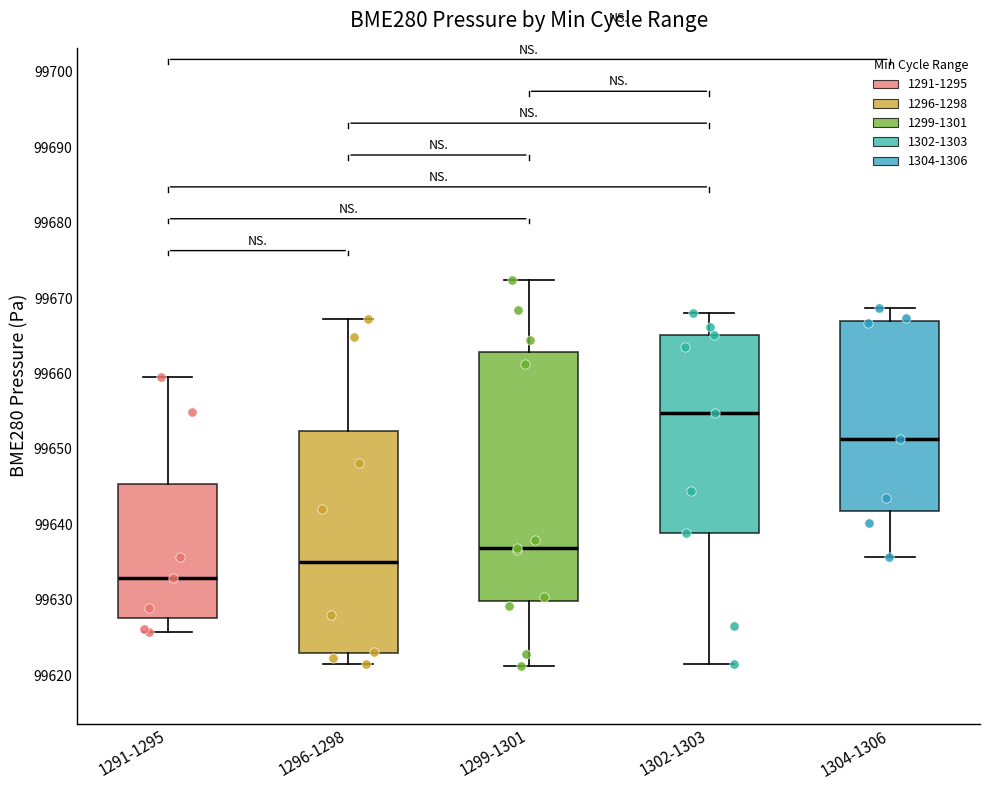

Where is the upper edge of the box for 1304-1306 on the y-axis? The values are not printed on the chart, so give them approximately, as read against the axis.

99667